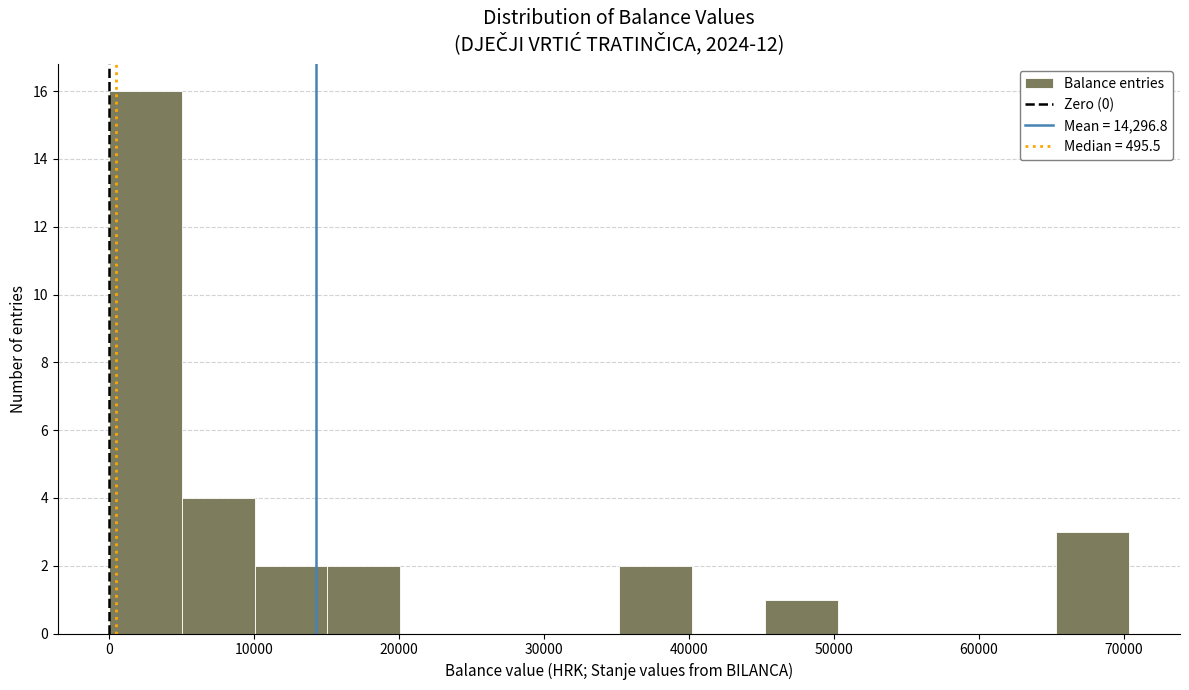

Reading left to right, transcribe this chart: for each bar, give the range it covers on the x-axis and its height. Neither the bar edges nor the heights are printed on the chart, so give them approximately, as read against the axes.

0 to 5000: 16
5000 to 10000: 4
10000 to 15000: 2
15000 to 20000: 2
20000 to 25000: 0
25000 to 30000: 0
30000 to 35000: 0
35000 to 40000: 2
40000 to 45000: 0
45000 to 50000: 1
50000 to 55000: 0
55000 to 60000: 0
60000 to 65000: 0
65000 to 70000: 3